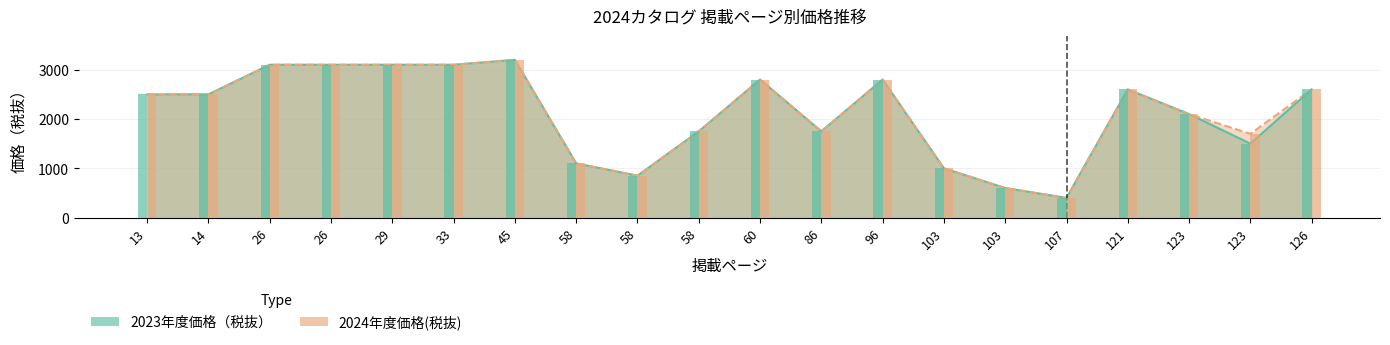

At 107, list the series in order from largest to smallest.

2023年度価格（税抜）, 2024年度価格(税抜)